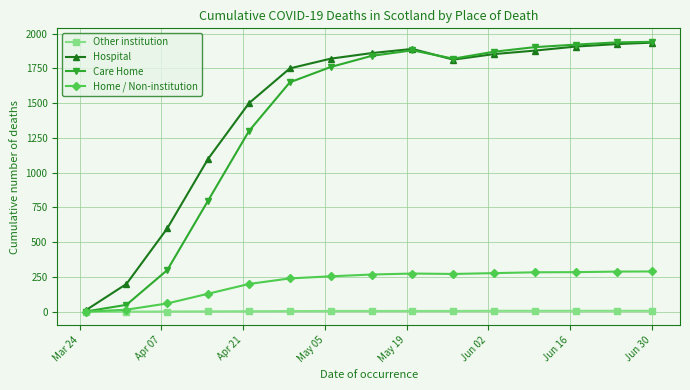

What is the sum of all Other institution values?

74